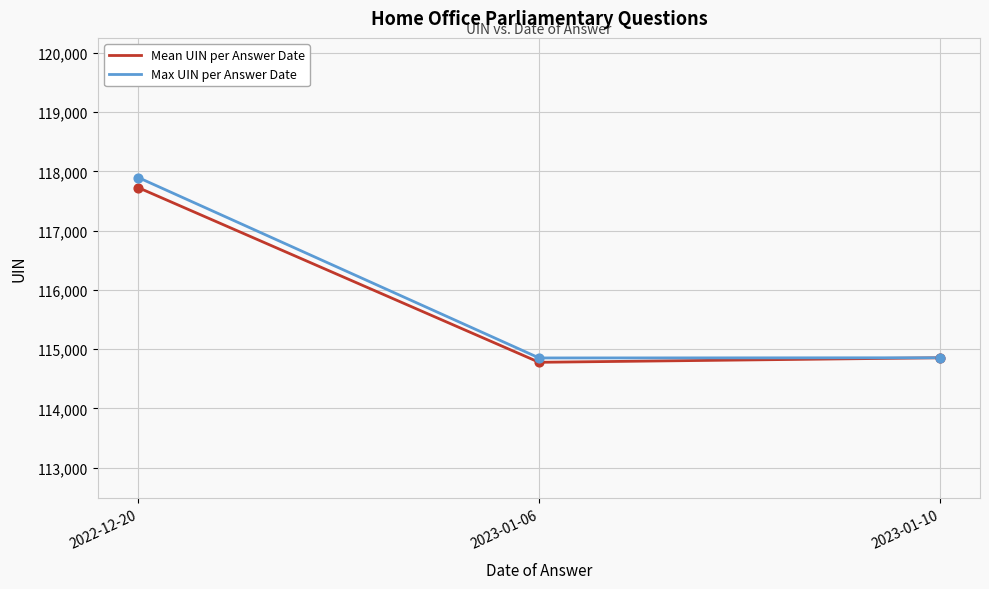

Which series has the widest spread of values?

Max UIN per Answer Date